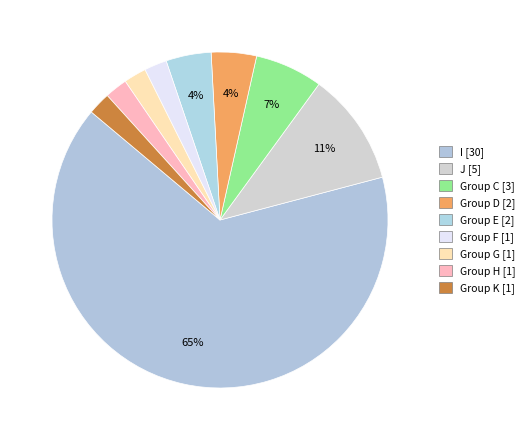

What is the majority slice?

I